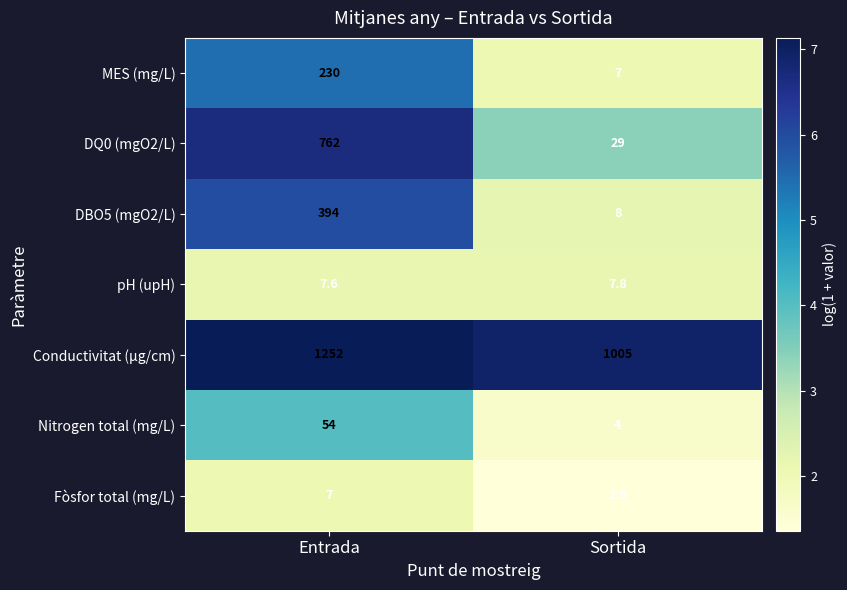

What is the total value across all series at Sortida?

1063.7